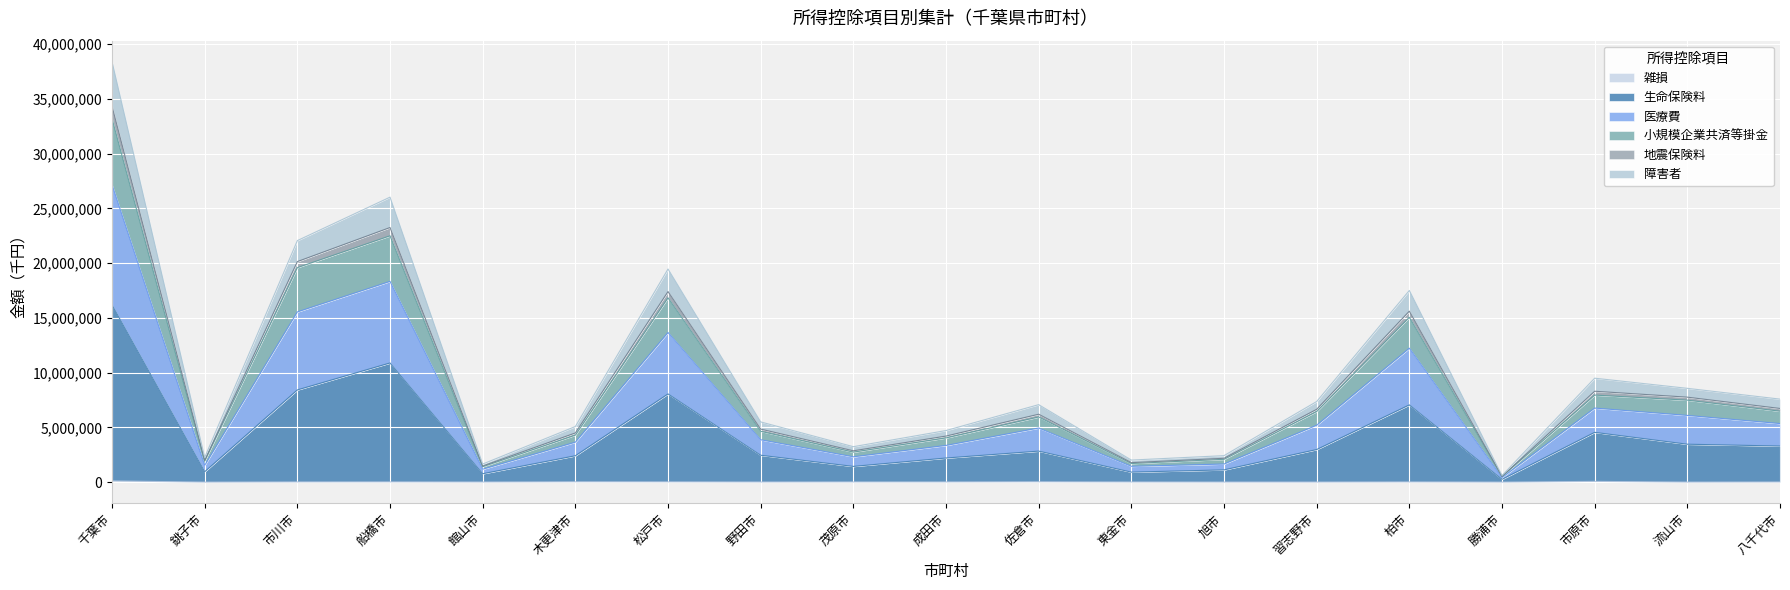

At which category is the sum across all series the highest?

千葉市